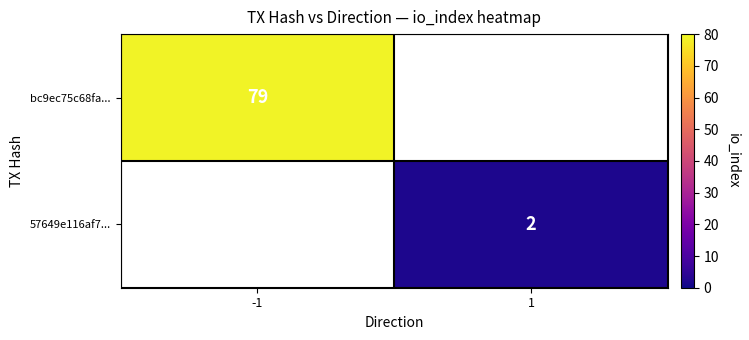

How many distinct data groups are displayed?

2